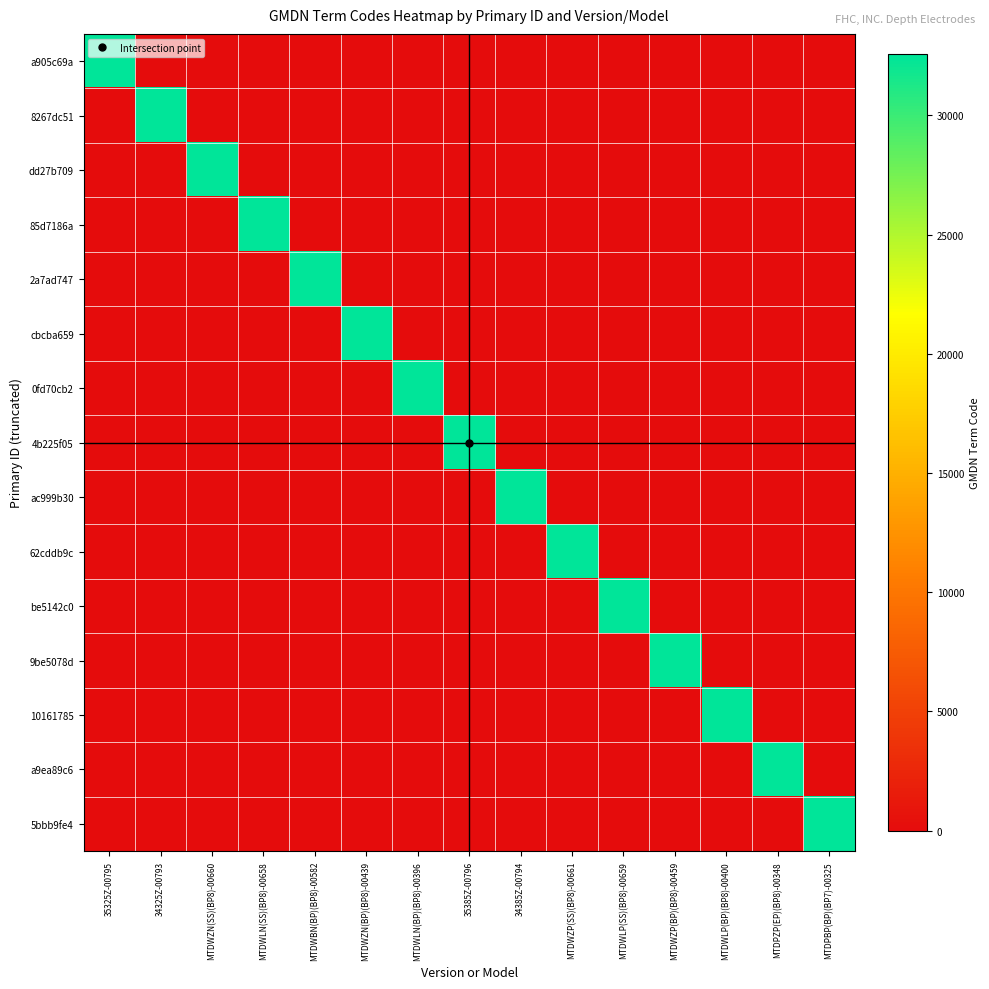

List the series in order of their peak value, highest first.

a905c69a, 8267dc51, dd27b709, 85d7186a, 2a7ad747, cbcba659, 0fd70cb2, 4b225f05, ac999b30, 62cddb9c, be5142c0, 9be5078d, 10161785, a9ea89c6, 5bbb9fe4